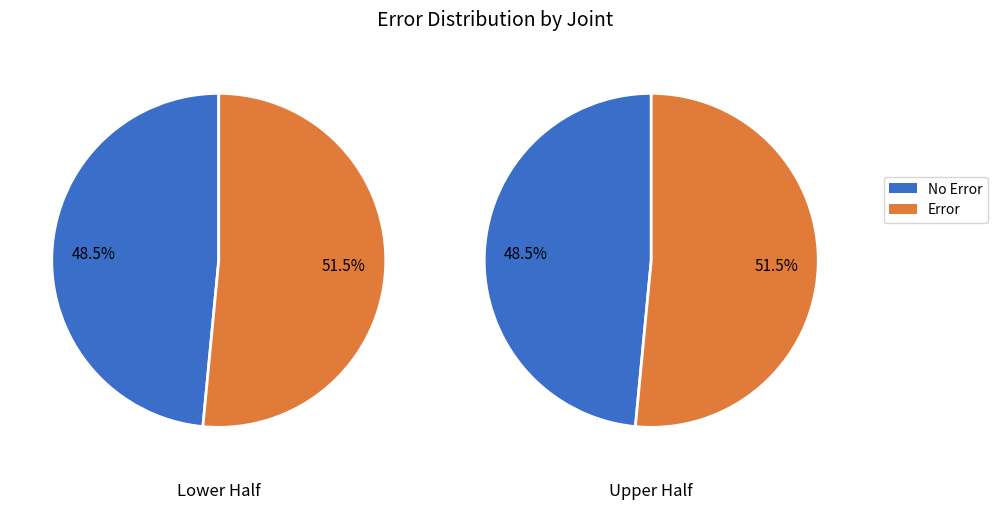

Is 11.01.2018 the majority of the pie?

No